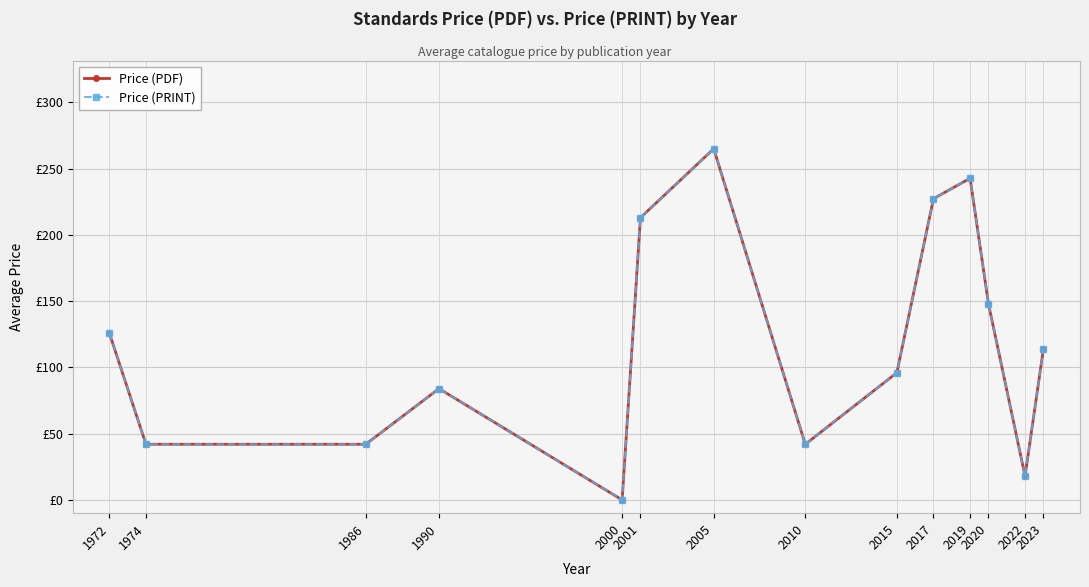

Is this an area chart (filled region under the line)?

No